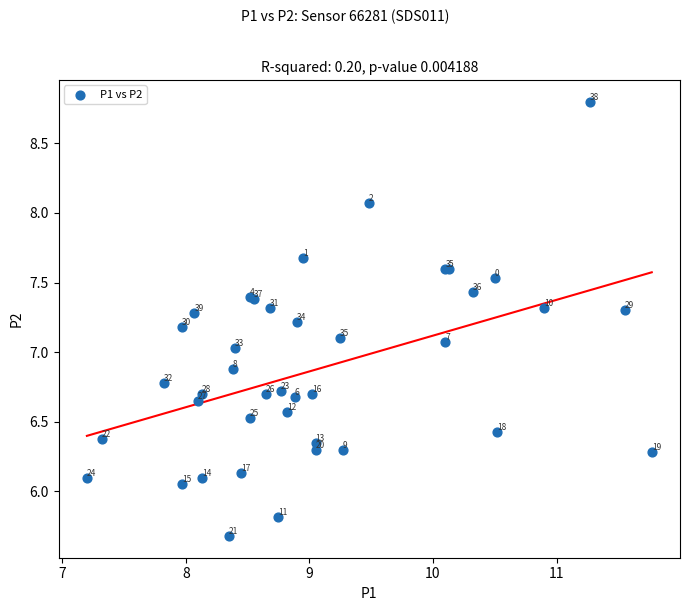

What Y value in the scatter plot is closest to 7?

7.0